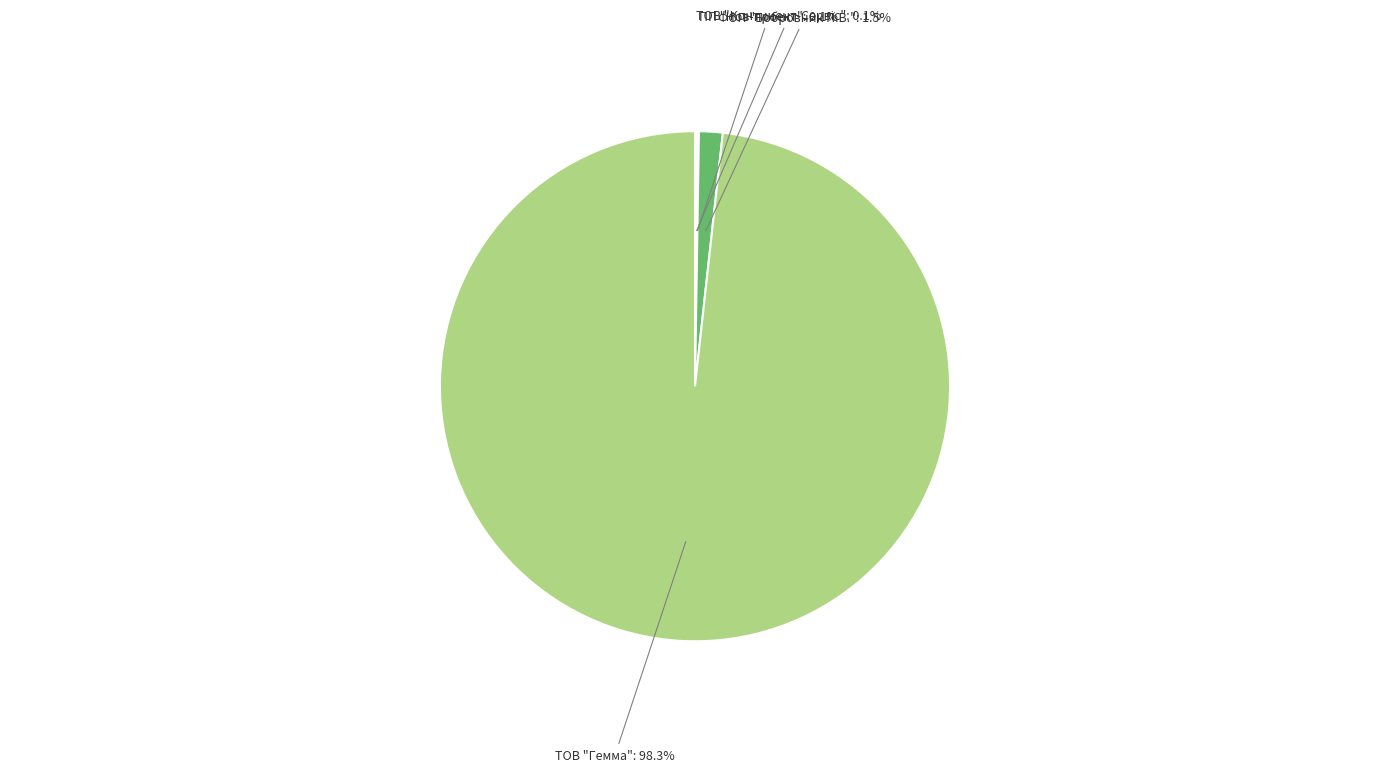

What is the largest slice in the pie chart?

ТОВ "Гемма"